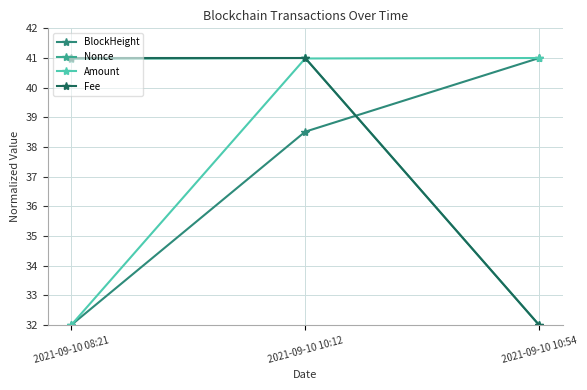

At which label does BlockHeight first exceed 38?

2021-09-10 10:12